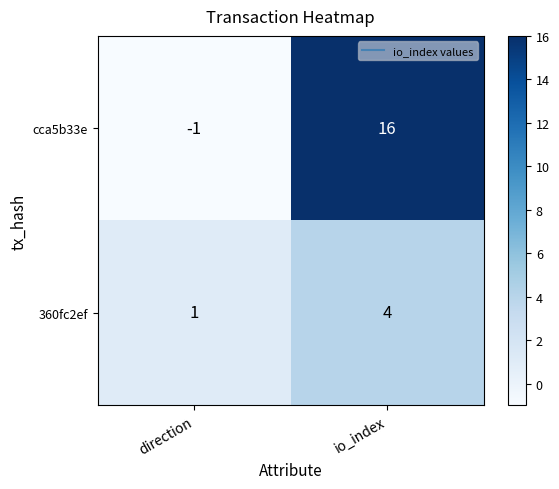

Rank the series at direction from highest to lowest value.

360fc2ef, cca5b33e